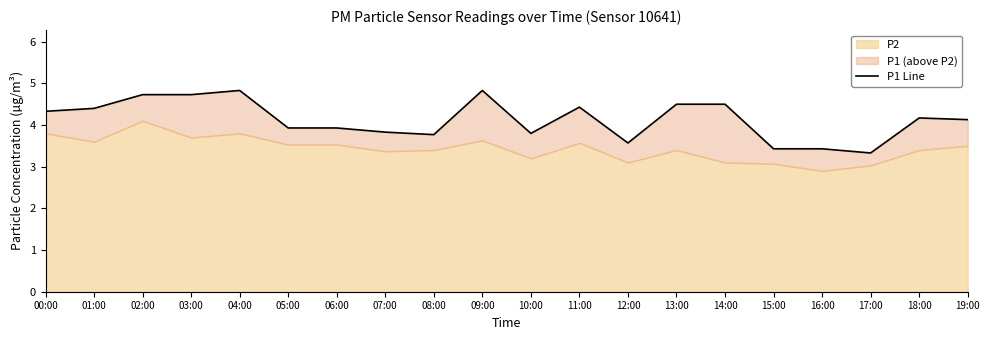

Rank the categories by value from highest to lowest.

04:00, 09:00, 02:00, 03:00, 13:00, 14:00, 11:00, 01:00, 00:00, 18:00, 19:00, 05:00, 06:00, 07:00, 10:00, 08:00, 12:00, 15:00, 16:00, 17:00